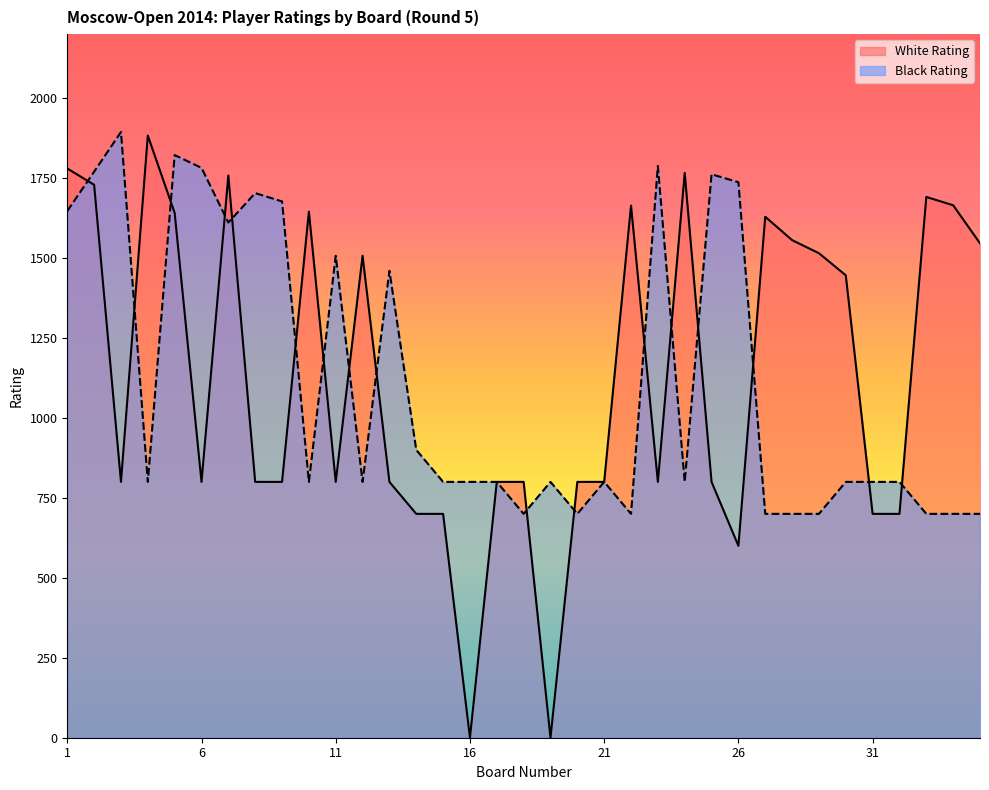

Does the chart display data point markers on the line(s)?

No